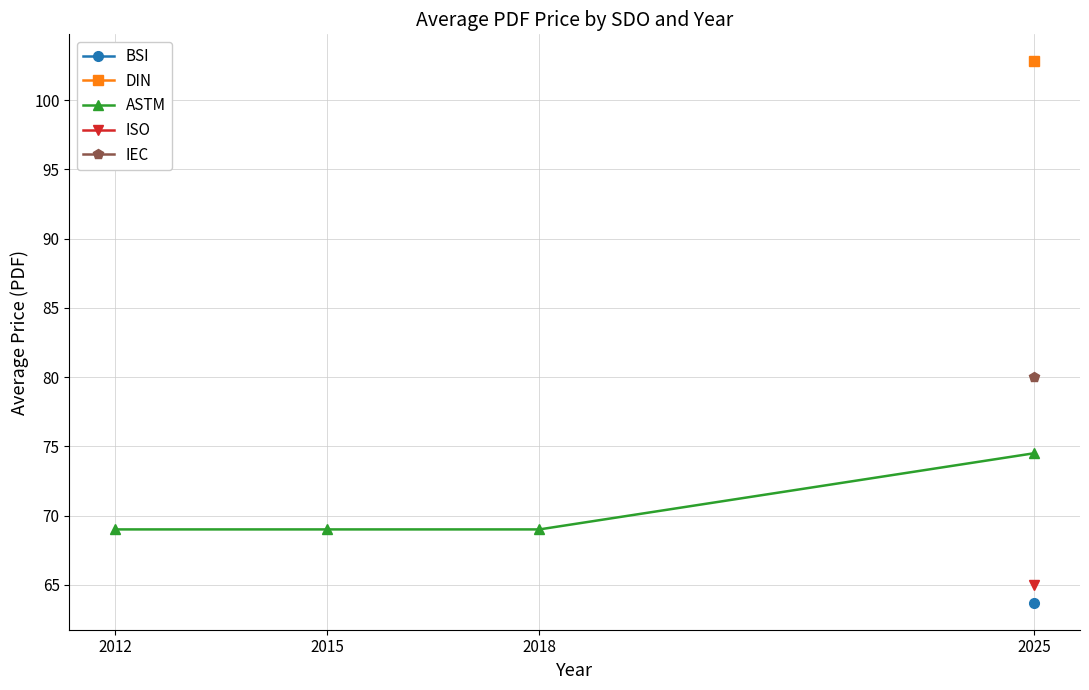

The value at 2018 is 69.0. True or false?

True